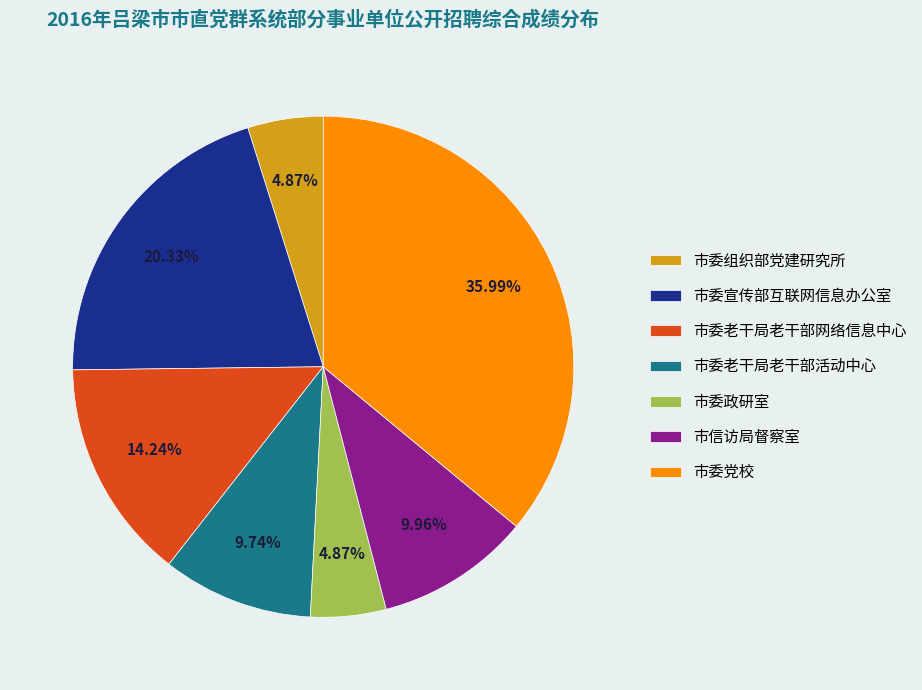

How many slices are in this pie chart?

7